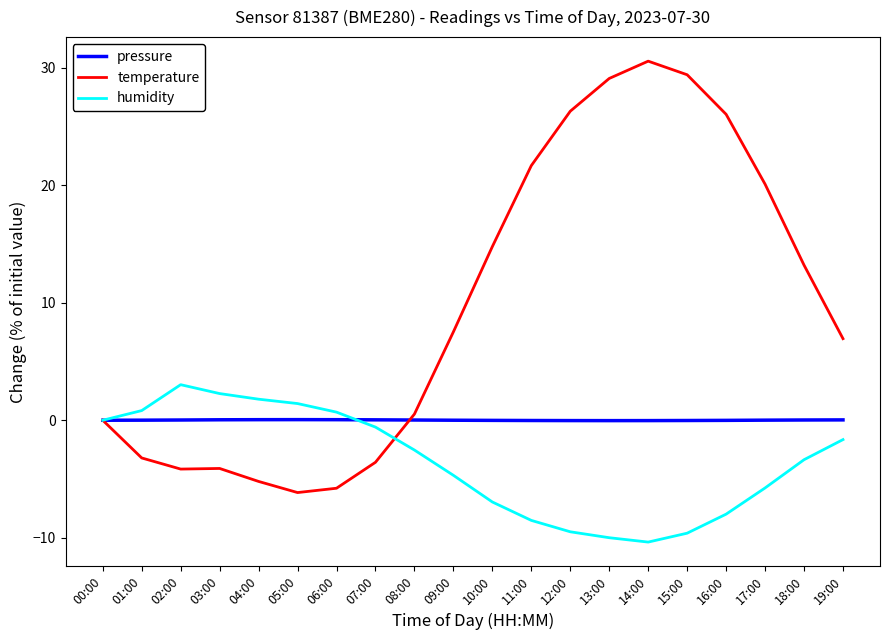

What is the sum of the temperature values at 12:00 and 00:00?

26.3